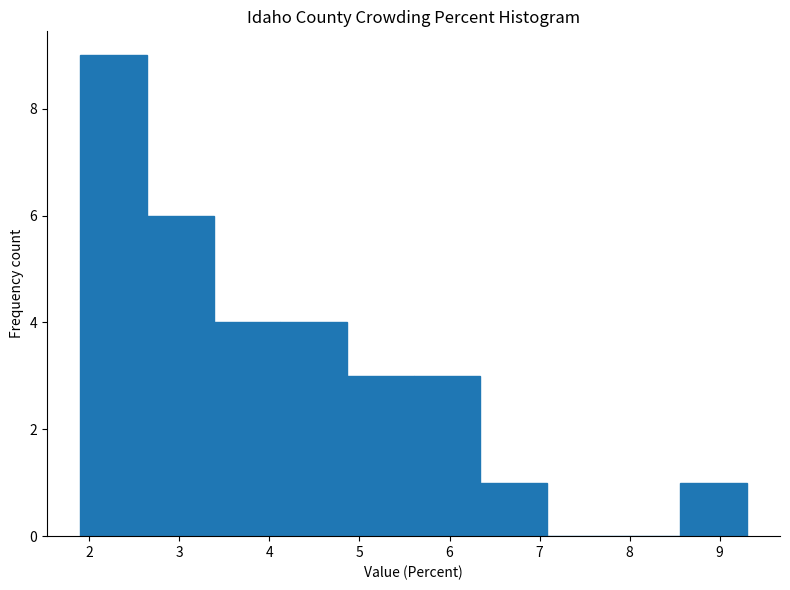

Reading left to right, transcribe this chart: for each bar, give the range it covers on the x-axis and its height. Neither the bar edges nor the heights are printed on the chart, so give them approximately, as read against the axes.

1.90 to 2.64: 9
2.64 to 3.38: 6
3.38 to 4.12: 4
4.12 to 4.86: 4
4.86 to 5.60: 3
5.60 to 6.34: 3
6.34 to 7.08: 1
7.08 to 7.82: 0
7.82 to 8.56: 0
8.56 to 9.30: 1